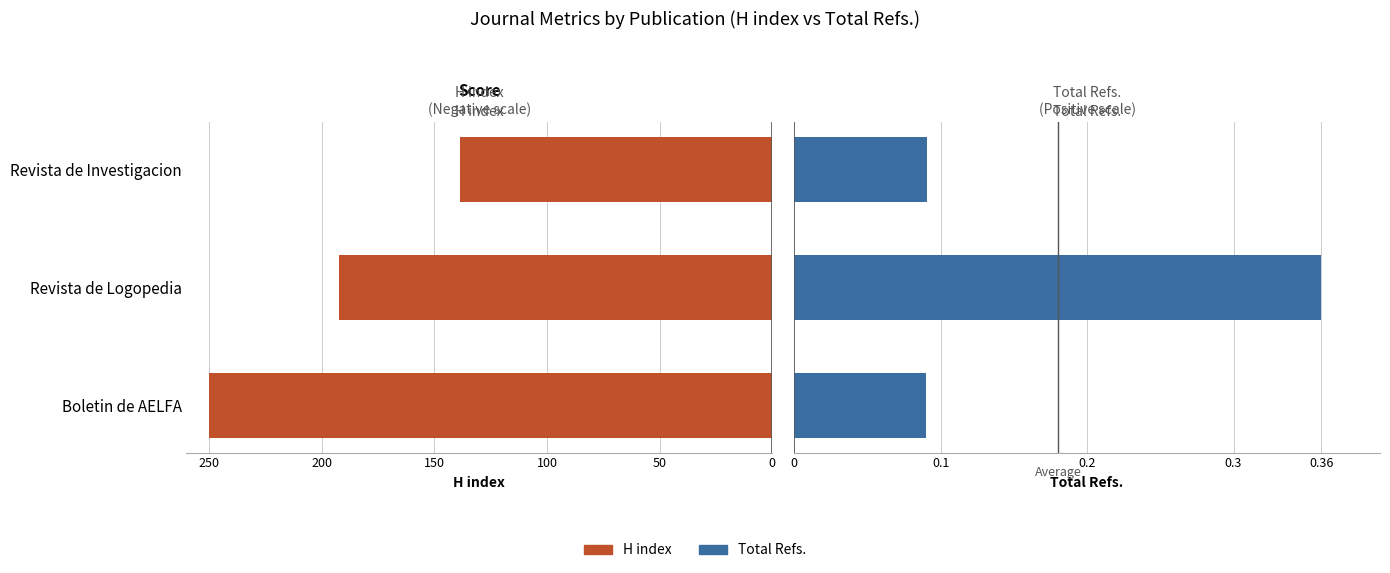

How many groups of bars are there?

3